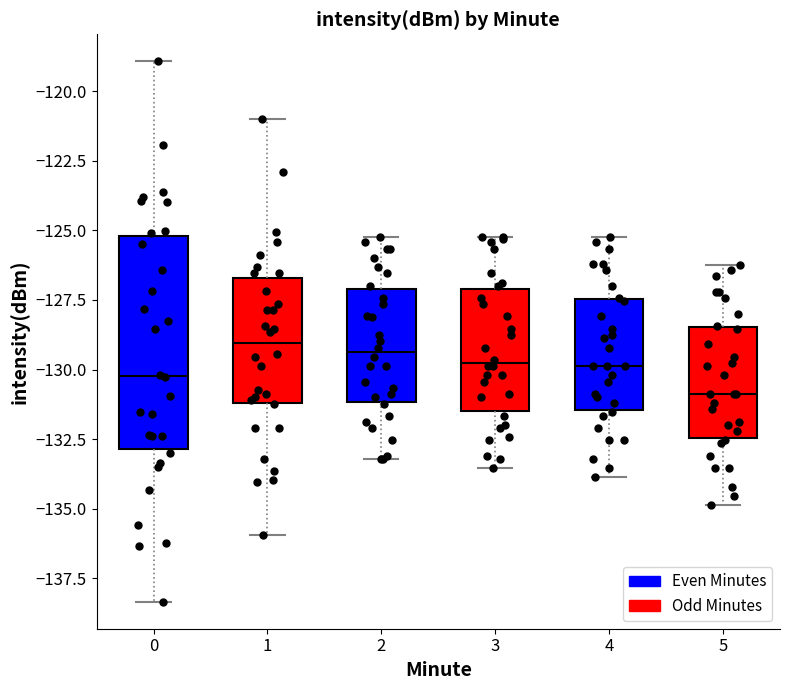

Reading left to right, transcribe this box plot: for each box, give where its median line is, the range the box spans, and where its two whiskers end, as read against the y-axis. The values are not printed on the chart, so give them approximately, as read against the axis.

0: median -130.0, box -133.0 to -125.0, whiskers -138.5 to -119.0
1: median -129.0, box -131.0 to -126.5, whiskers -136.0 to -121.0
2: median -129.5, box -131.0 to -127.0, whiskers -133.0 to -125.0
3: median -130.0, box -131.5 to -127.0, whiskers -133.5 to -125.0
4: median -130.0, box -131.5 to -127.5, whiskers -134.0 to -125.0
5: median -131.0, box -132.5 to -128.5, whiskers -135.0 to -126.0